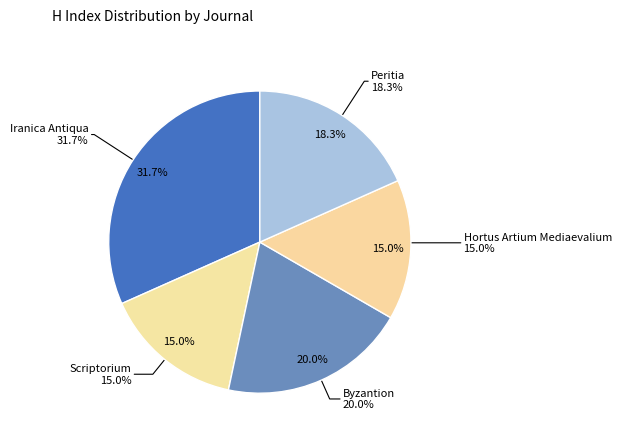

What is the largest slice in the pie chart?

Iranica Antiqua